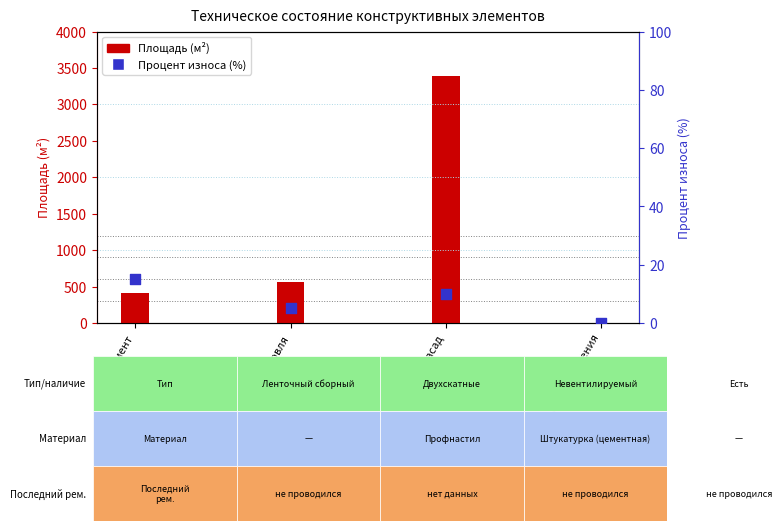

Which series reaches the minimum Y coordinate?

Площадь